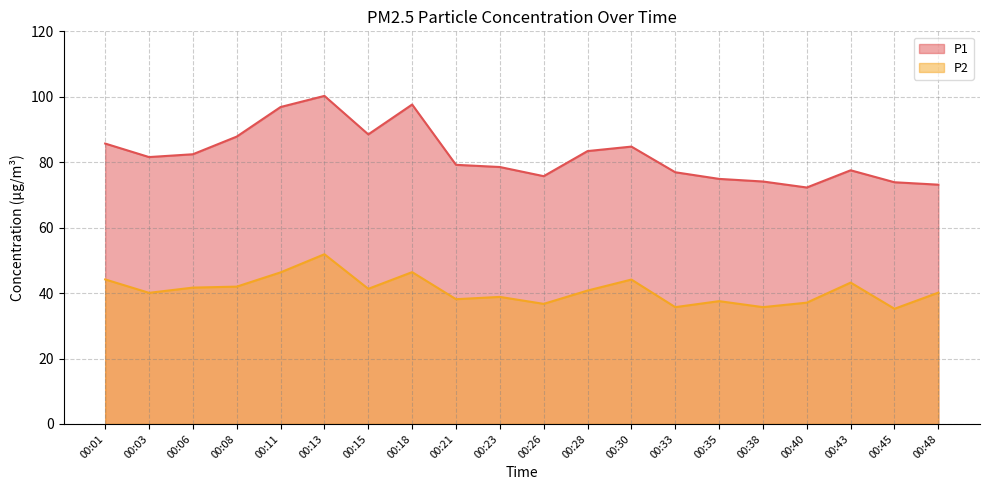

Rank the categories by P2 value from highest to lowest.

00:13, 00:18, 00:11, 00:01, 00:30, 00:43, 00:08, 00:06, 00:15, 00:28, 00:48, 00:03, 00:23, 00:21, 00:35, 00:40, 00:26, 00:33, 00:38, 00:45